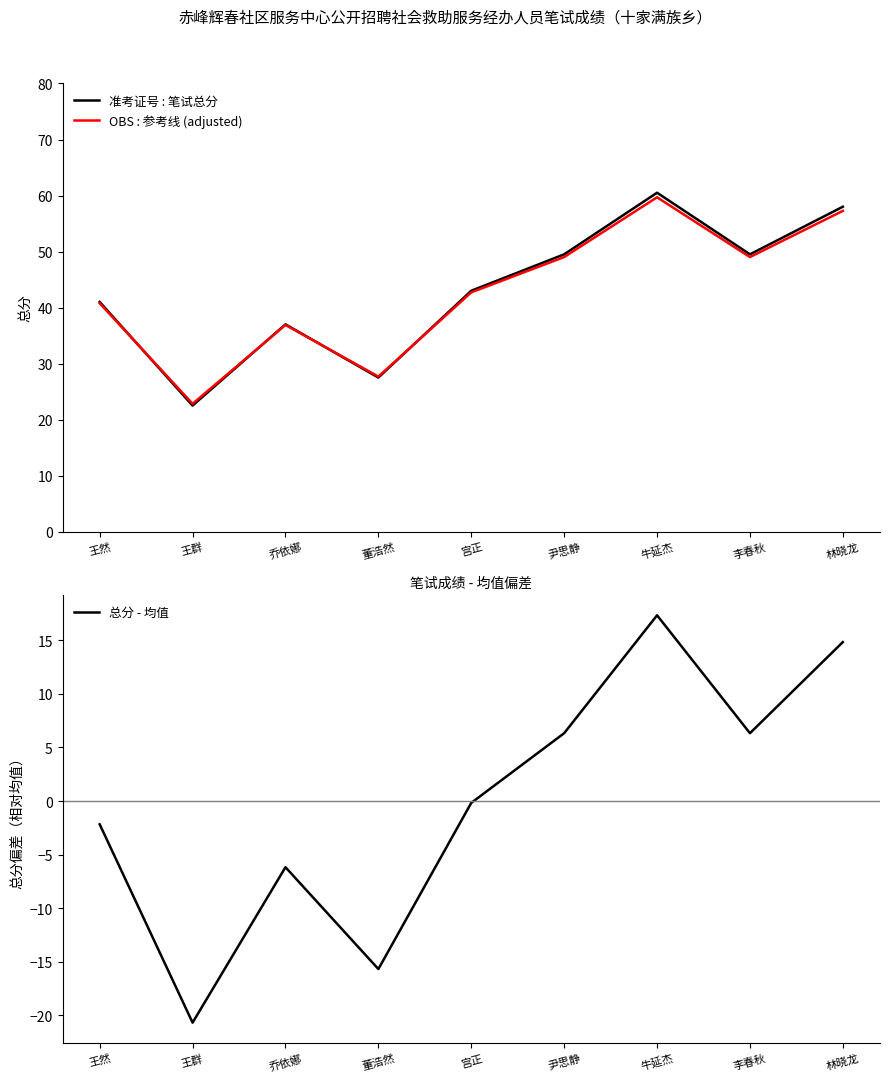

What is the sum of the 总分 - 均值 values at 王群 and 尹思静?

-14.3